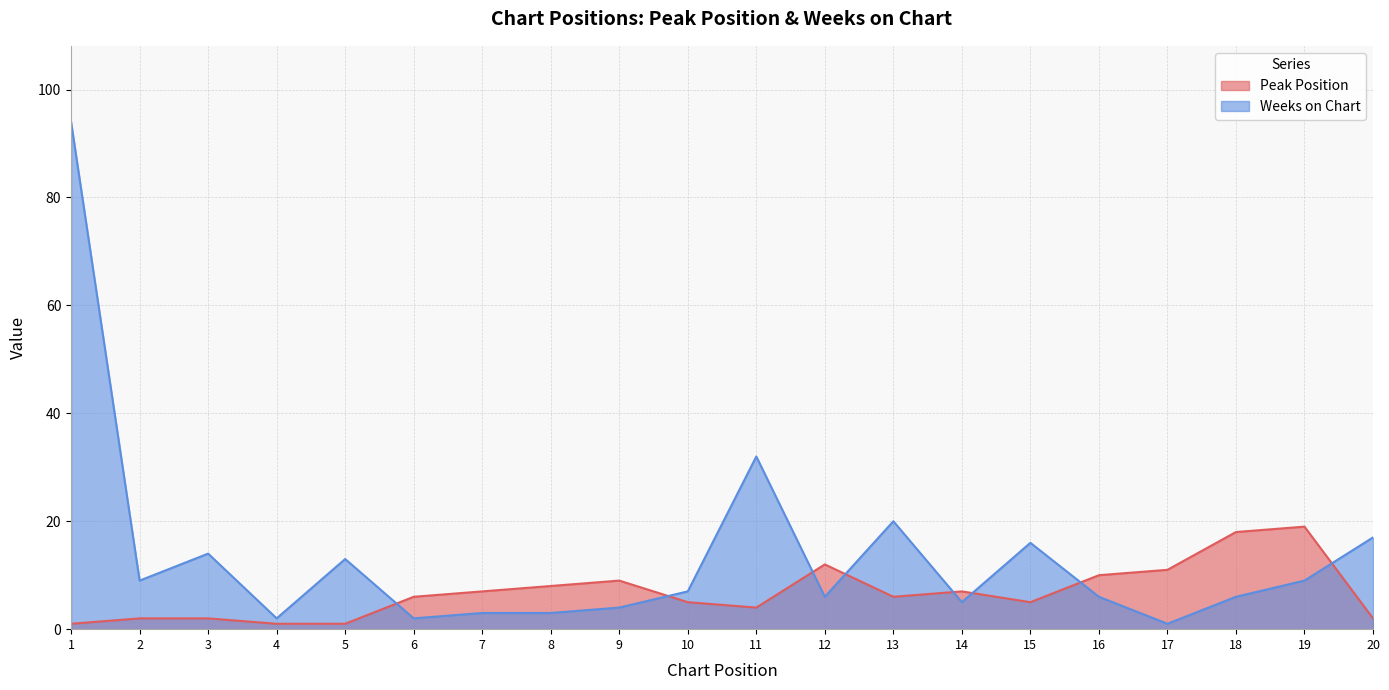

Which category has the highest value across all series?

1